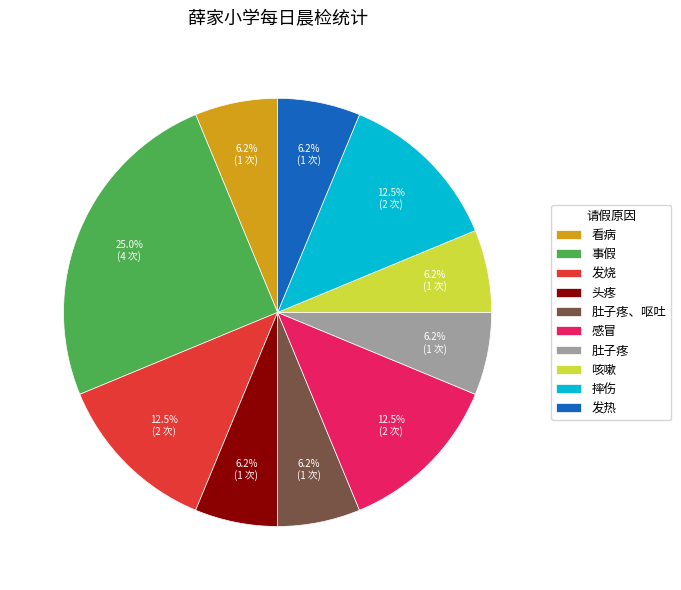

What is the largest slice in the pie chart?

事假